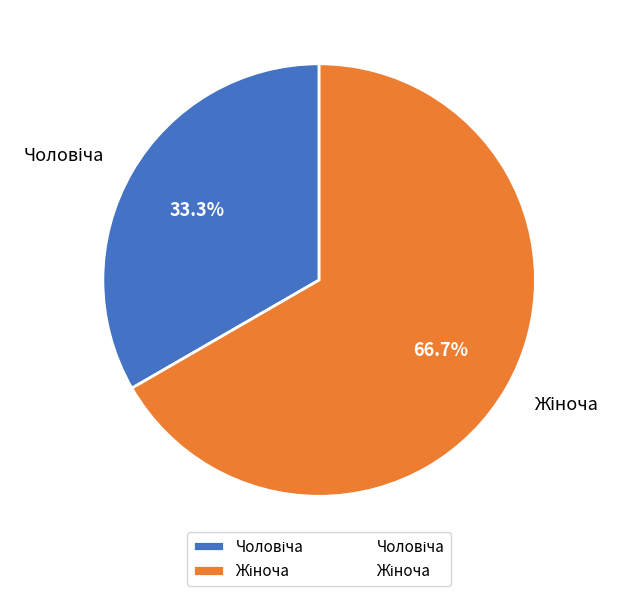

What percentage is the Жіноча slice, to the nearest percent?

67%